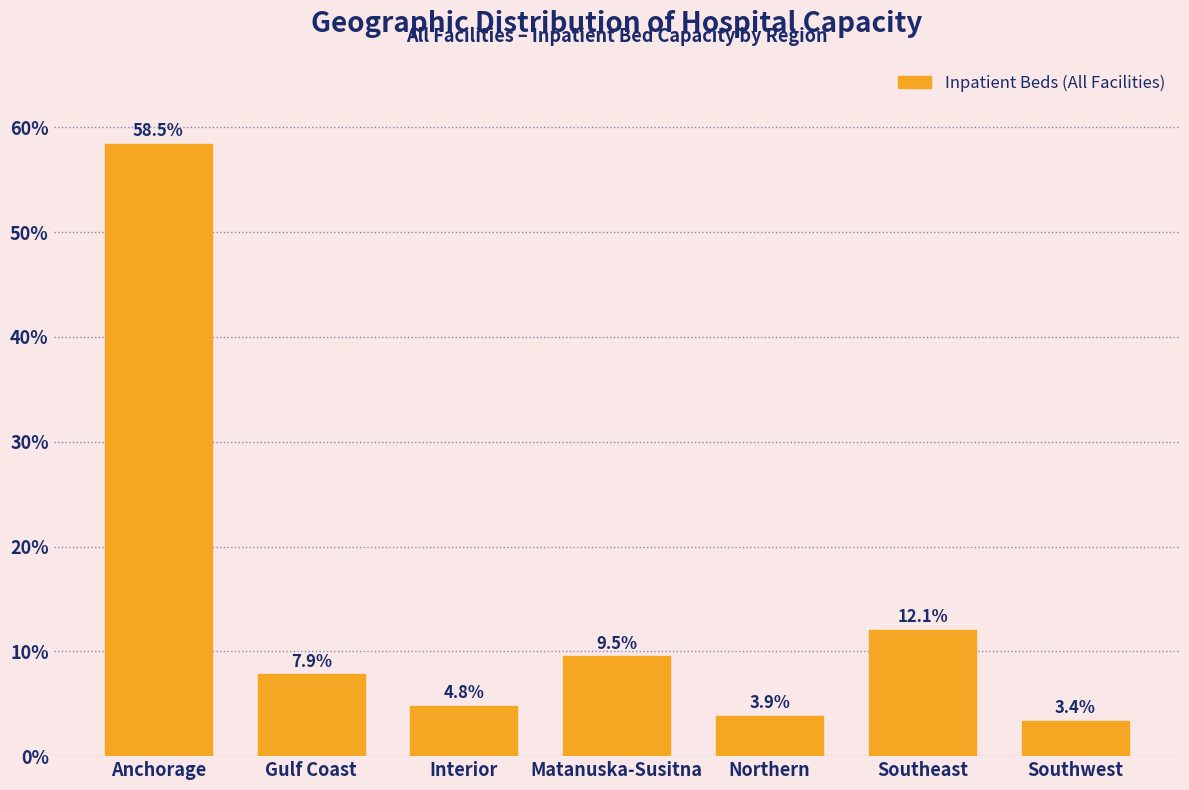

Reading left to right, what are all the values shown in this chart?

Anchorage=58.5	Gulf Coast=7.9	Interior=4.8	Matanuska-Susitna=9.5	Northern=3.9	Southeast=12.1	Southwest=3.4